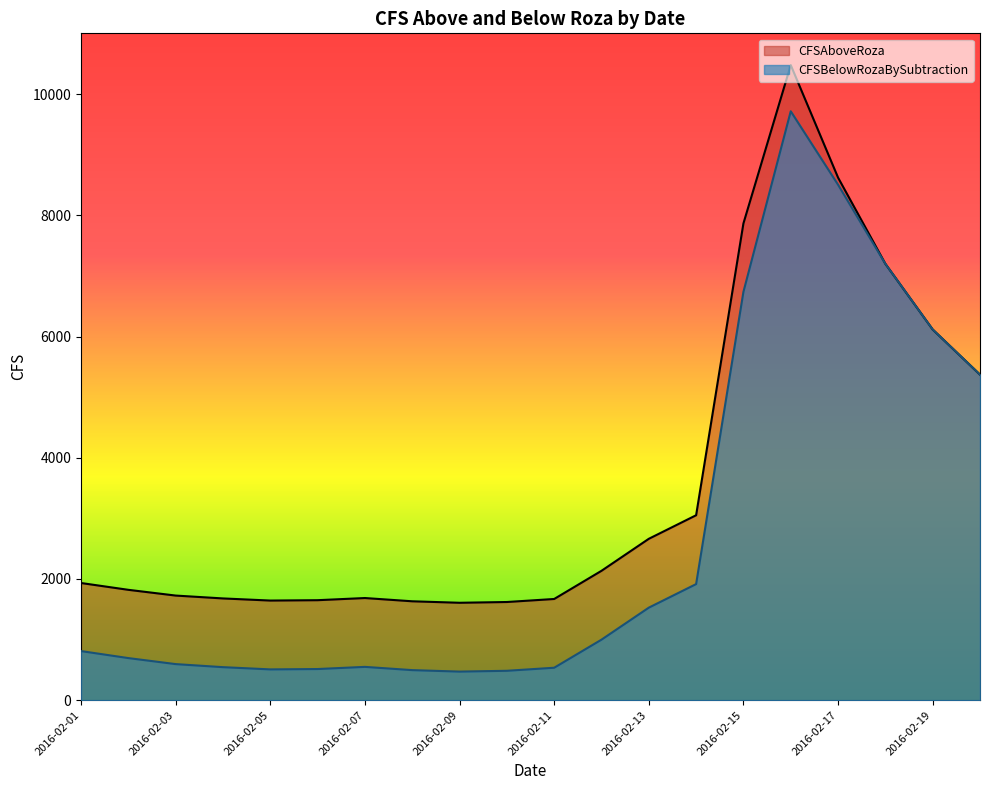

How many categories are shown in the chart?

20